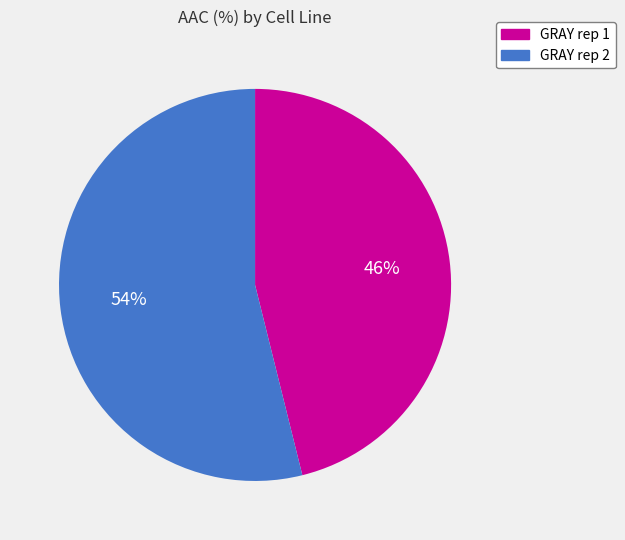

What is the majority slice?

GRAY rep 2